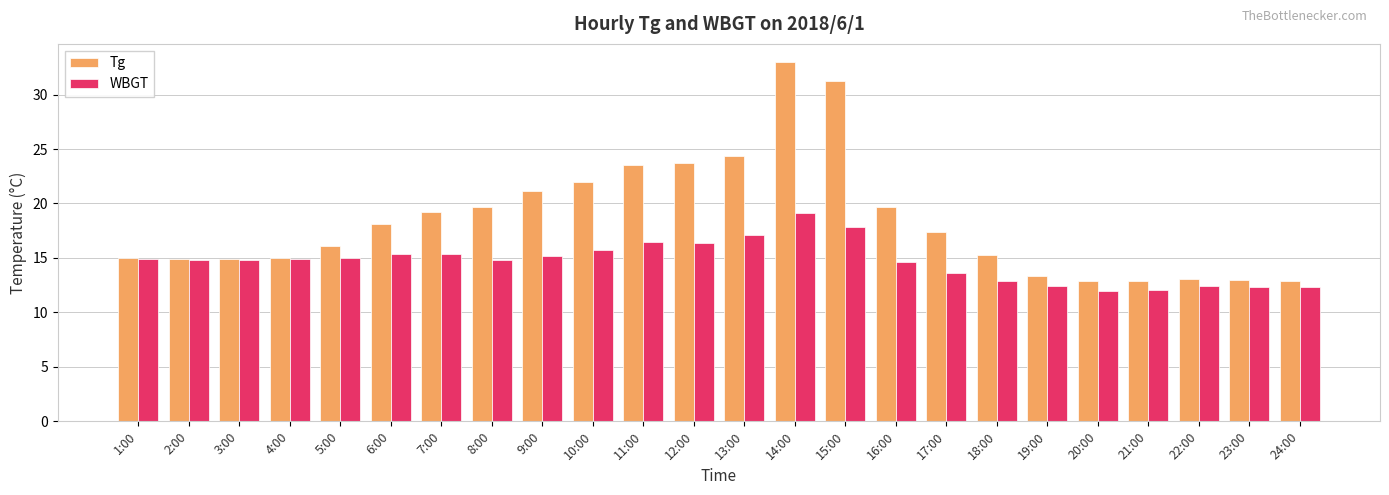

At which category does the chart reach its peak across all series?

14:00